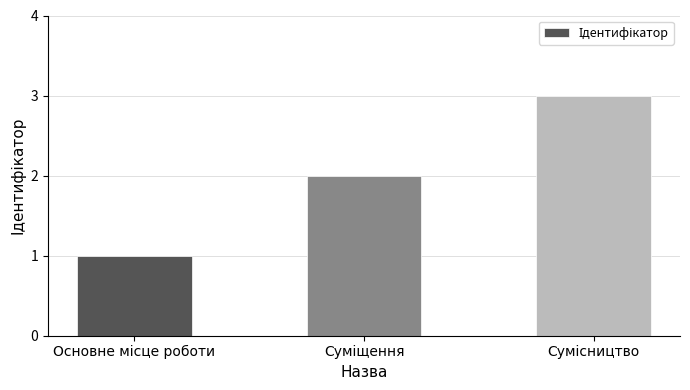

What is the sum of all values?

6